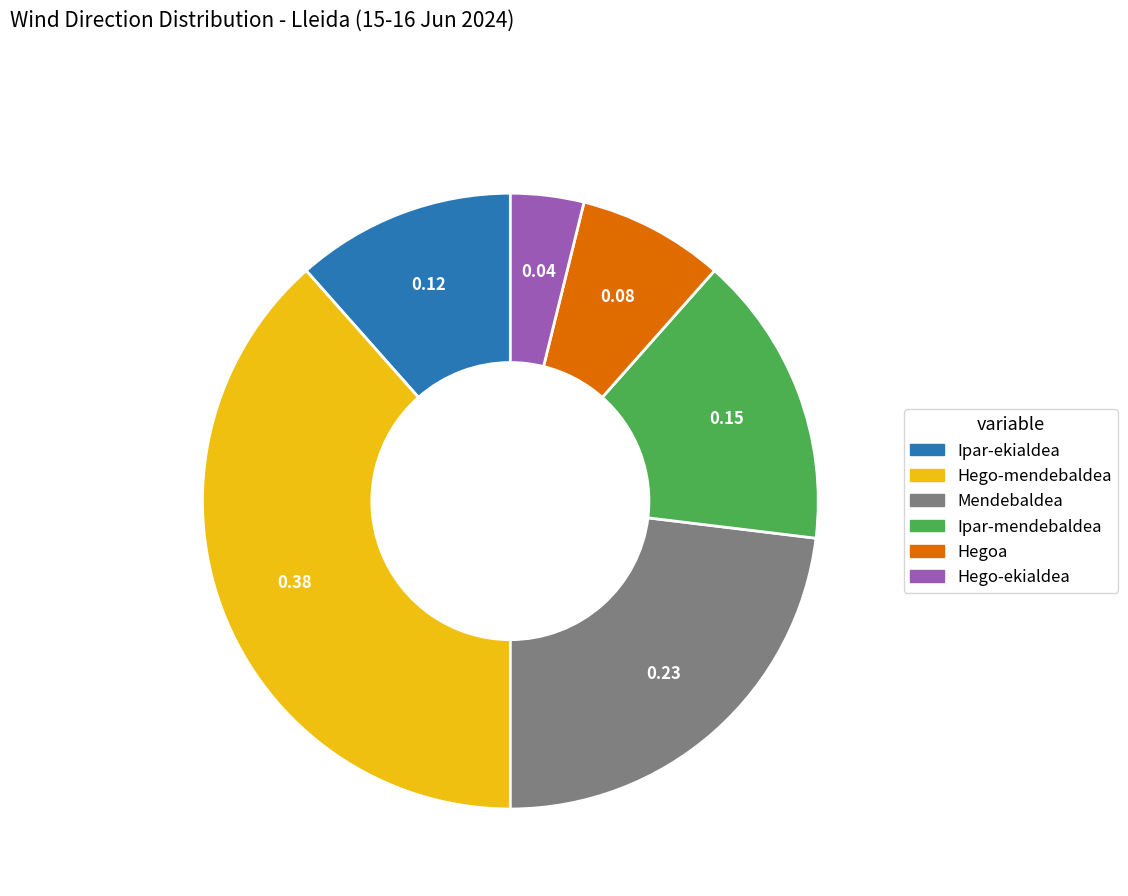

Between Ipar-mendebaldea and Hegoa, which is larger?

Ipar-mendebaldea